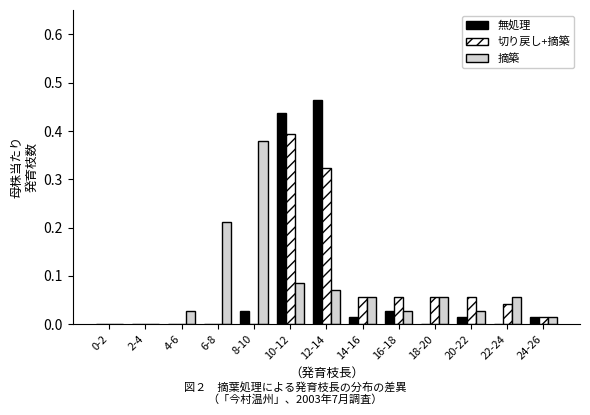

Is the value of 切り戻し+摘築 at 6-8 greater than the value of 摘築 at 10-12?

No